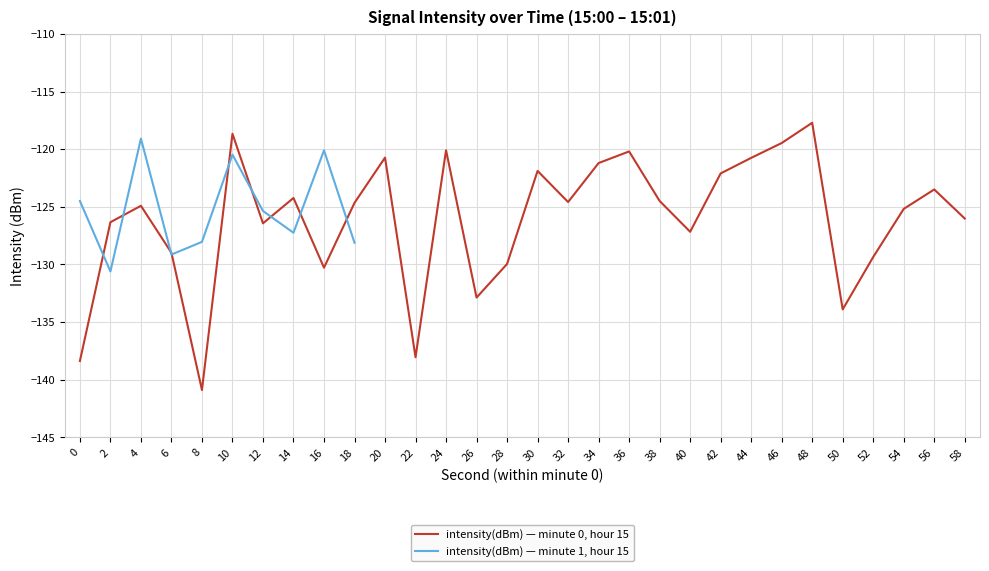

List the labels in order of value, smallest first.

8, 0, 22, 50, 26, 16, 28, 52, 6, 40, 12, 2, 58, 54, 4, 18, 32, 38, 14, 56, 42, 30, 34, 44, 20, 36, 24, 46, 10, 48